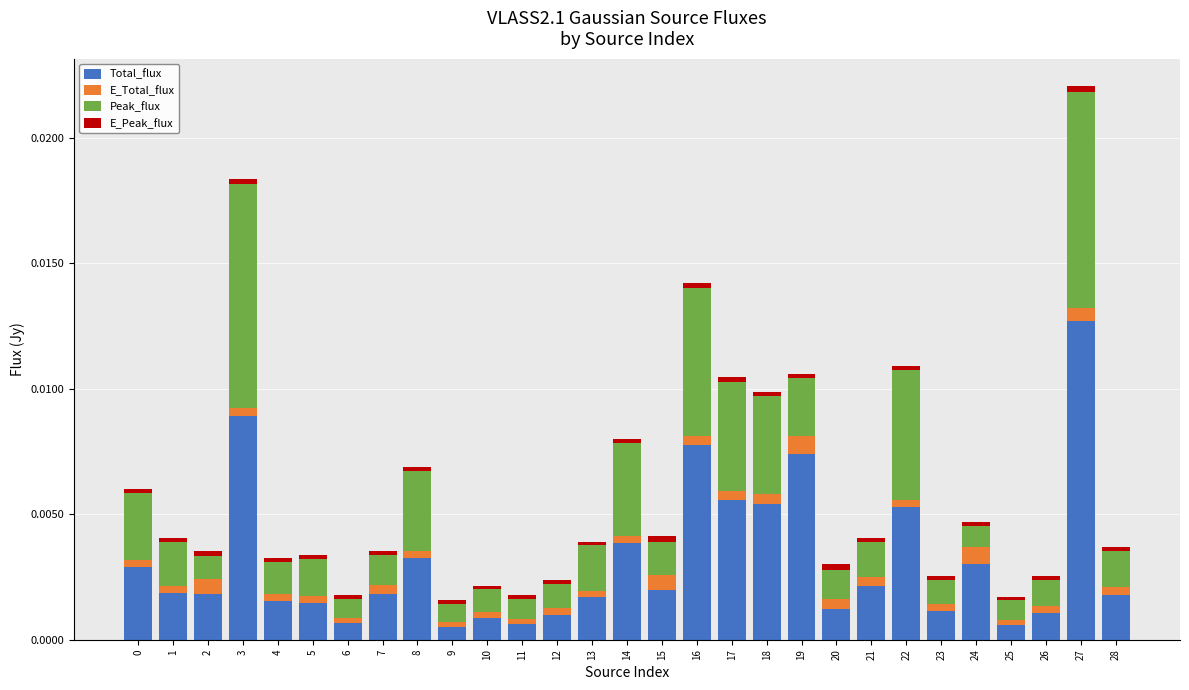

At which category is the sum across all series the highest?

27